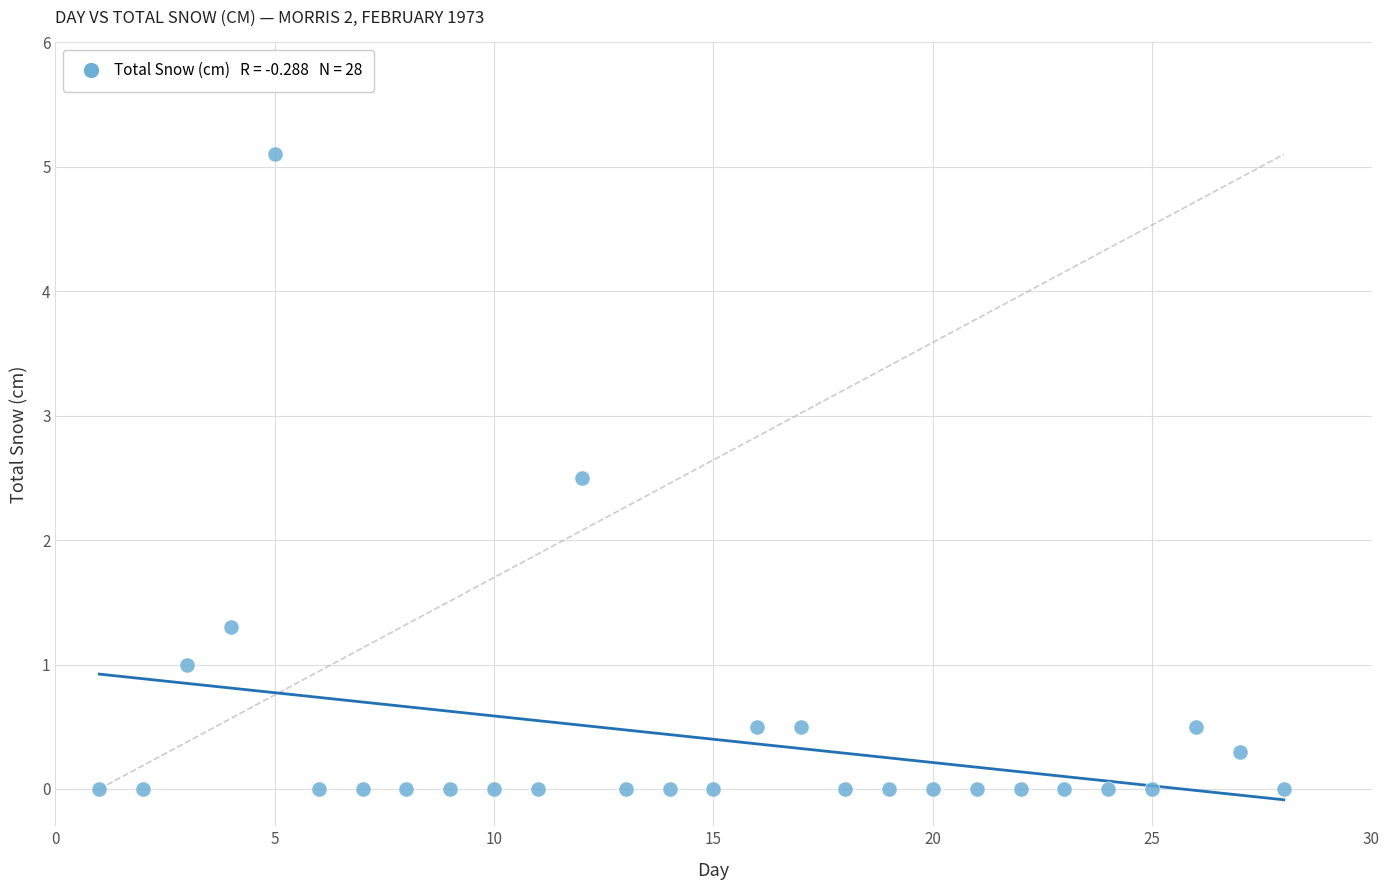

What is the range of Y values (max minus min)?

5.1